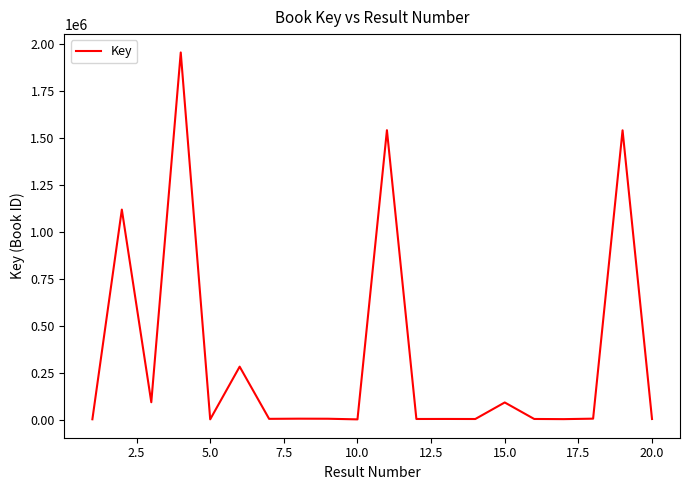

What is the difference between the maximum and minimum values?

1954665